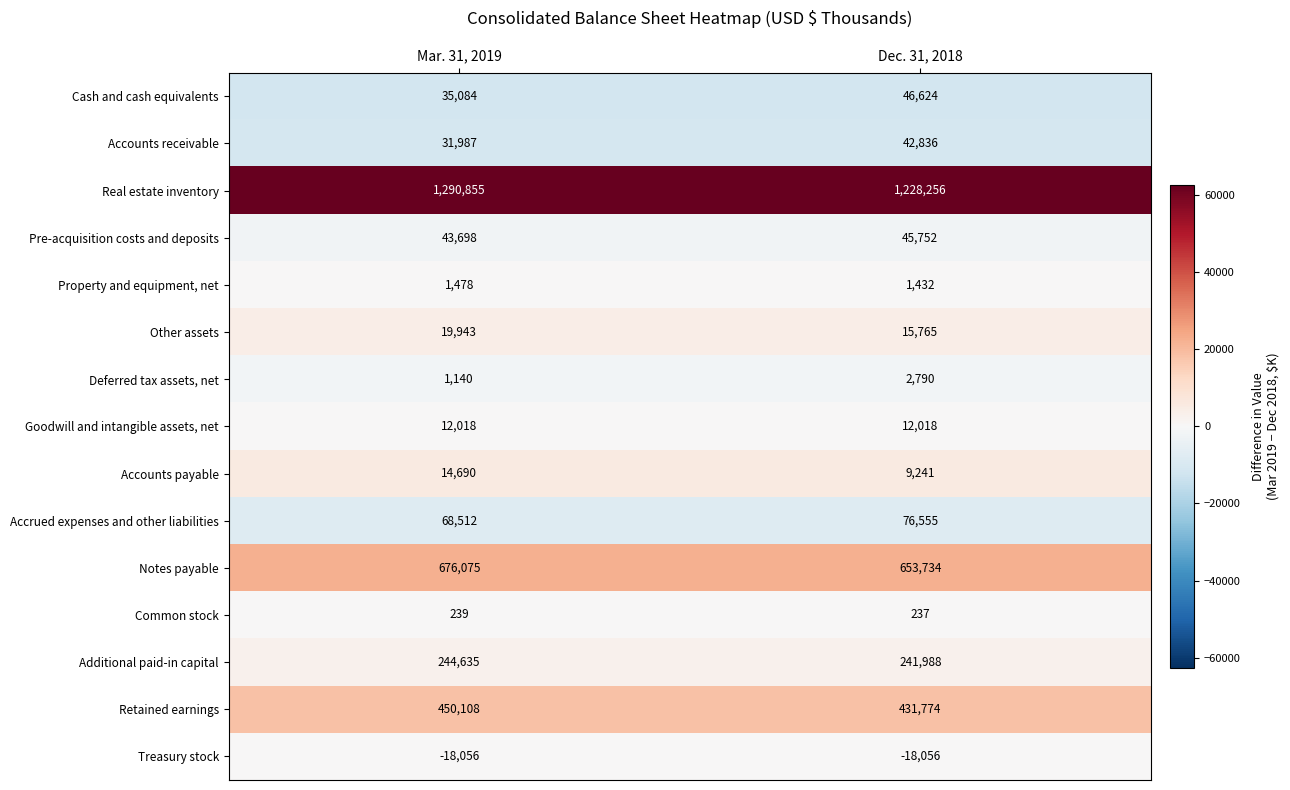

Reading left to right, extract all data points from this chart.

Cash and cash equivalents: Mar. 31, 2019=35084	Dec. 31, 2018=46624
Accounts receivable: Mar. 31, 2019=31987	Dec. 31, 2018=42836
Real estate inventory: Mar. 31, 2019=1290855	Dec. 31, 2018=1228256
Pre-acquisition costs and deposits: Mar. 31, 2019=43698	Dec. 31, 2018=45752
Property and equipment, net: Mar. 31, 2019=1478	Dec. 31, 2018=1432
Other assets: Mar. 31, 2019=19943	Dec. 31, 2018=15765
Deferred tax assets, net: Mar. 31, 2019=1140	Dec. 31, 2018=2790
Goodwill and intangible assets, net: Mar. 31, 2019=12018	Dec. 31, 2018=12018
Accounts payable: Mar. 31, 2019=14690	Dec. 31, 2018=9241
Accrued expenses and other liabilities: Mar. 31, 2019=68512	Dec. 31, 2018=76555
Notes payable: Mar. 31, 2019=676075	Dec. 31, 2018=653734
Common stock: Mar. 31, 2019=239	Dec. 31, 2018=237
Additional paid-in capital: Mar. 31, 2019=244635	Dec. 31, 2018=241988
Retained earnings: Mar. 31, 2019=450108	Dec. 31, 2018=431774
Treasury stock: Mar. 31, 2019=-18056	Dec. 31, 2018=-18056